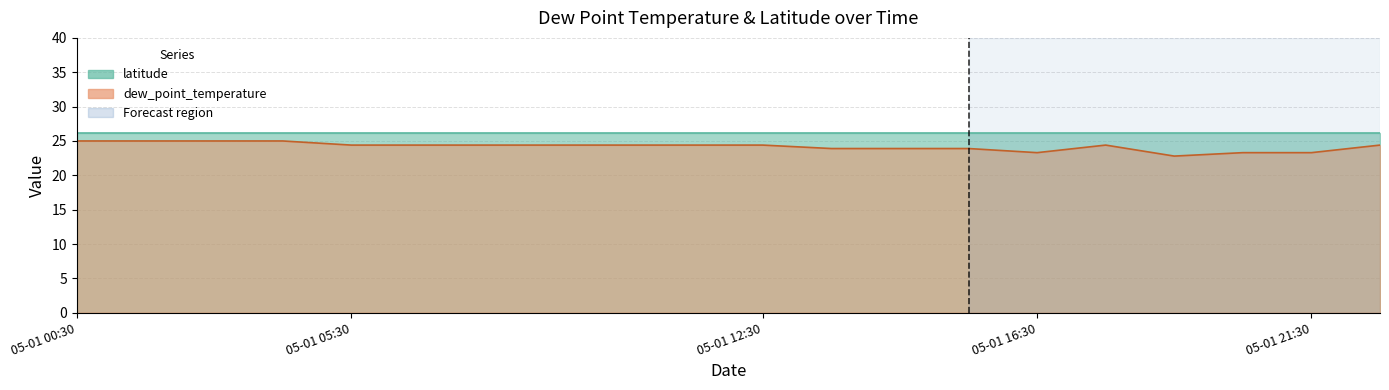

What position from the left is 2012-05-01T15:30?

14